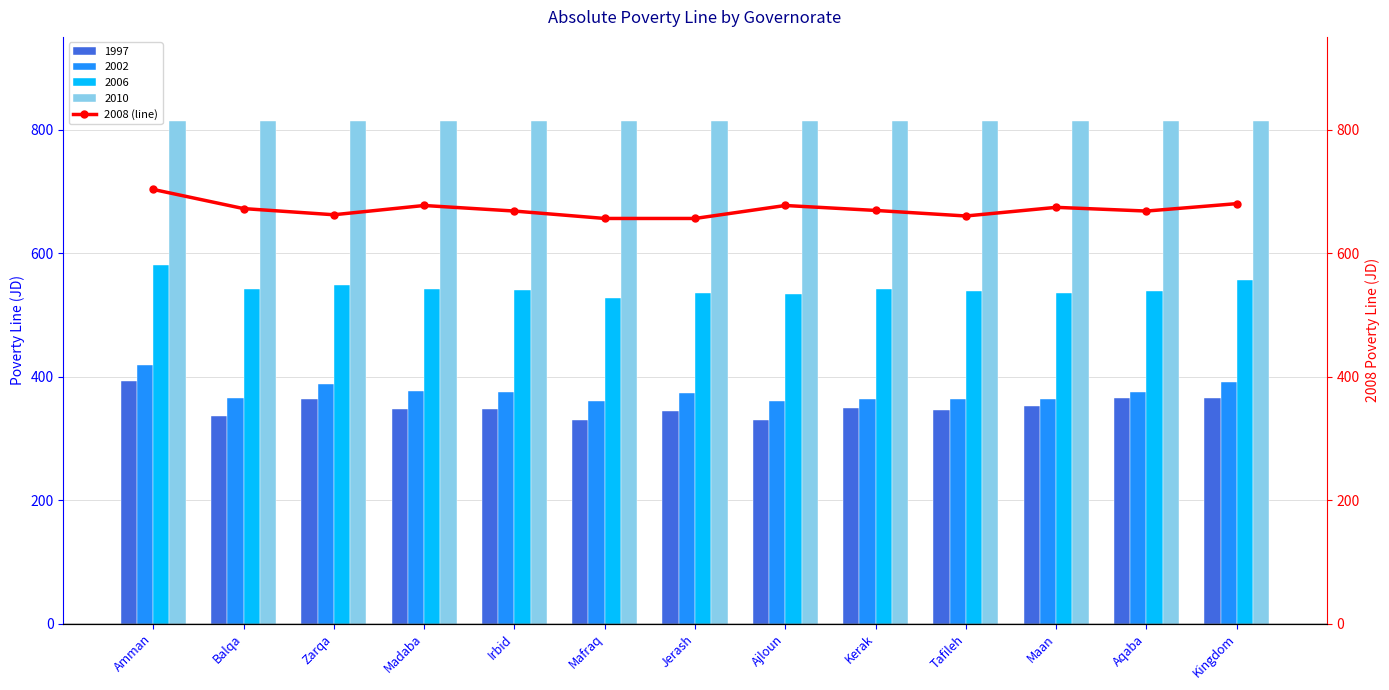

True or false: the data shows 1200 at Madaba.

False